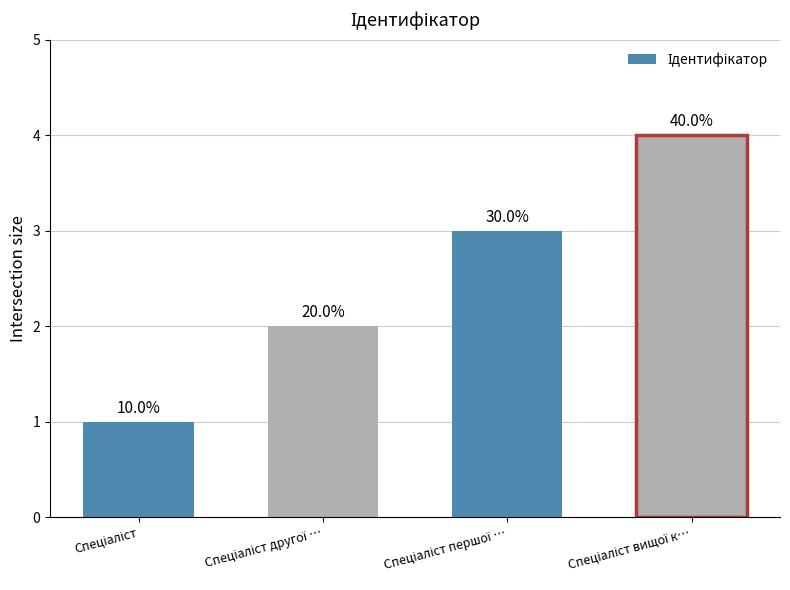

Which category has the lowest value across all series?

Спеціаліст